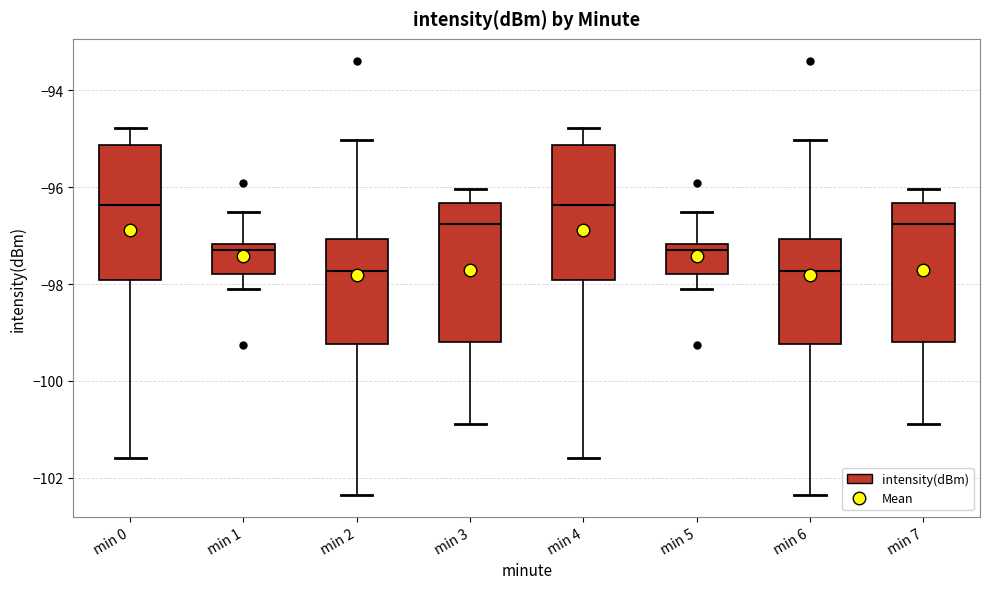

Where is the upper edge of the box for min 7 on the y-axis? The values are not printed on the chart, so give them approximately, as read against the axis.

-96.4